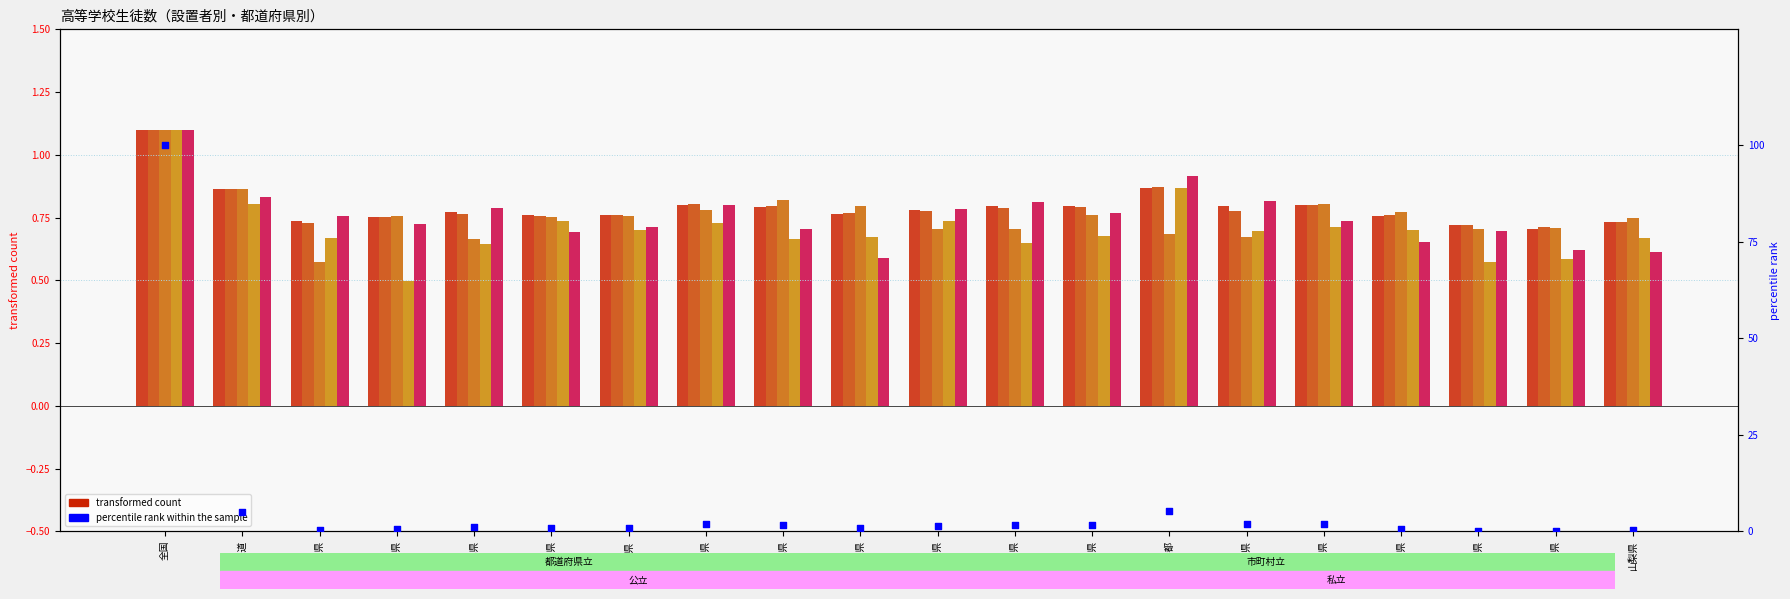

Which series contains the highest Y value?

percentile rank within the sample